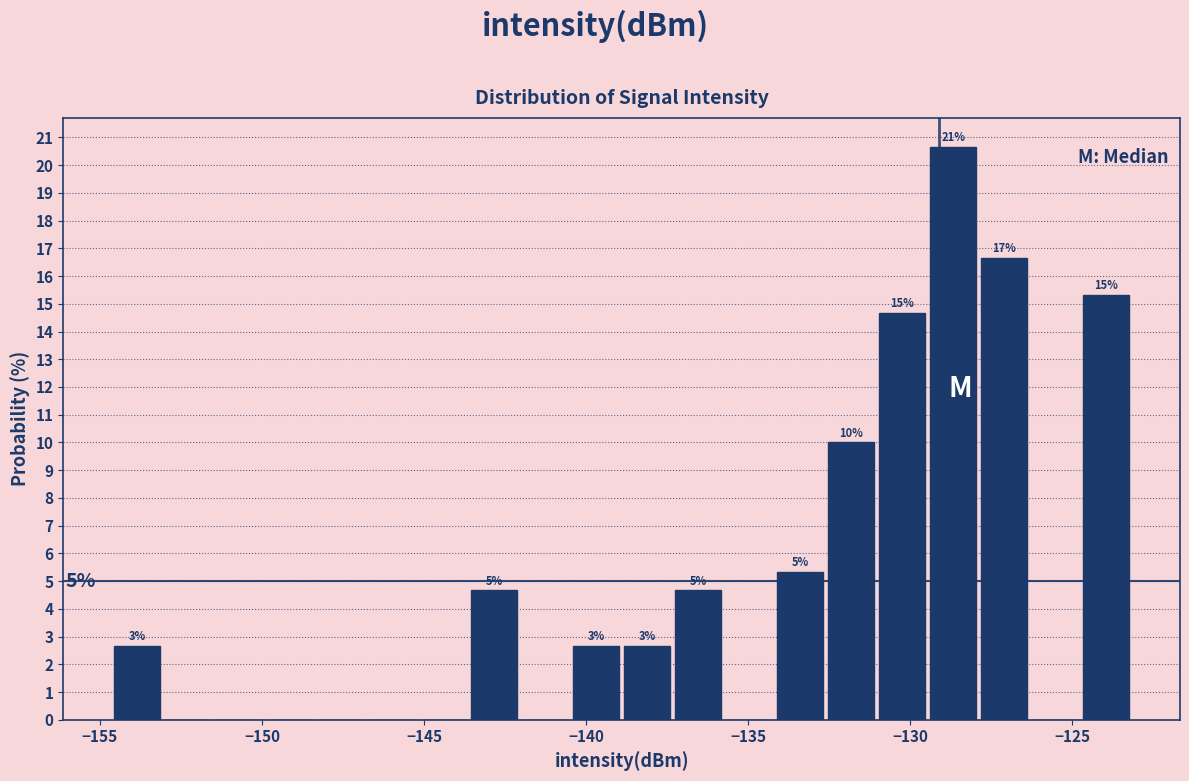

Around what value on the x-axis is the tallest bar? Give the approximate position of its centre, as read against the axis.

-128.5